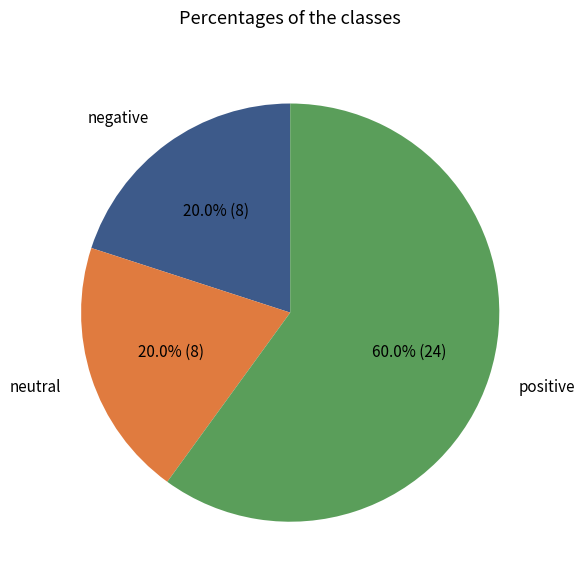

What is the ratio of the value at positive to the value at negative?

3.0